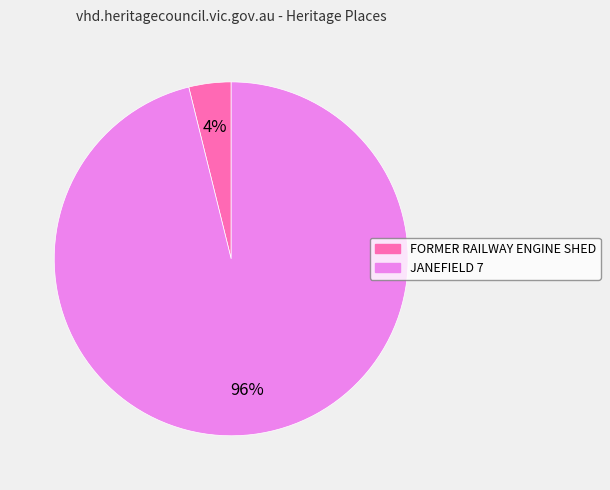

Rank the categories by value from highest to lowest.

JANEFIELD 7, FORMER RAILWAY ENGINE SHED